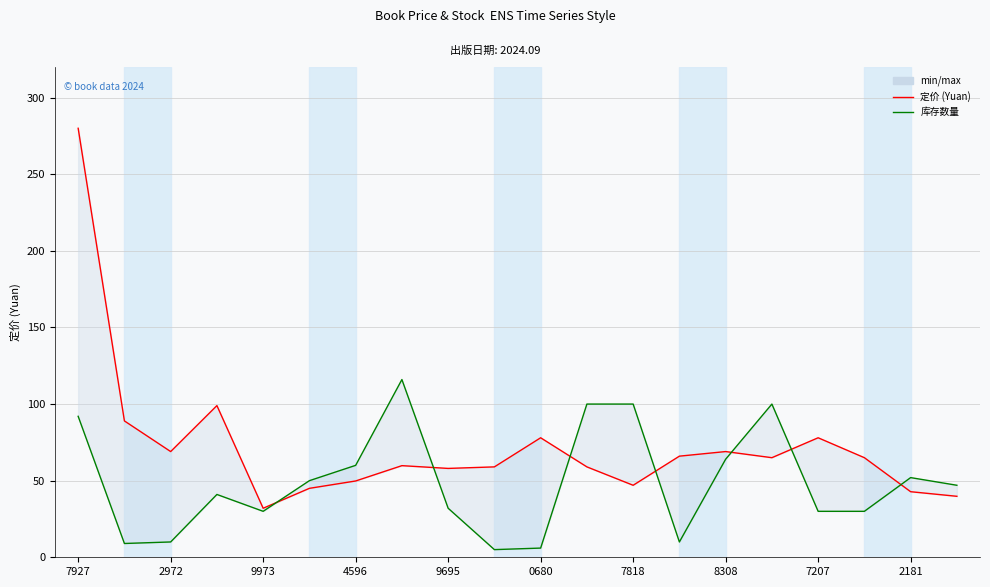

True or false: 定价 (Yuan) has more than 1 interior local peaks.

True